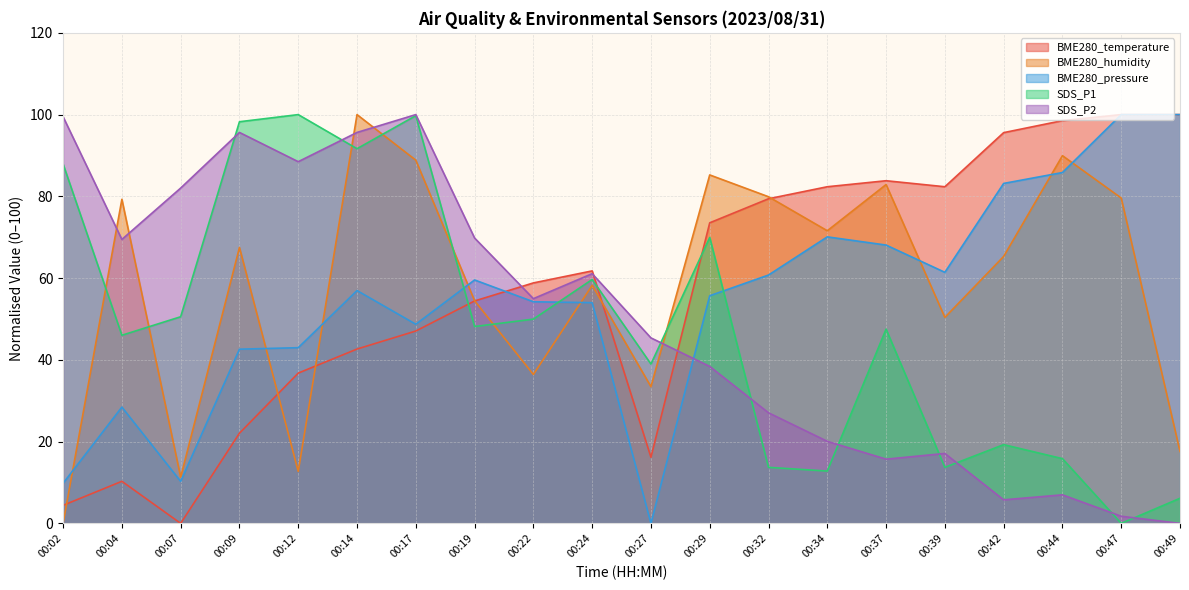

What is the value of the BME280_temperature point at the 18th from the left?

98.5